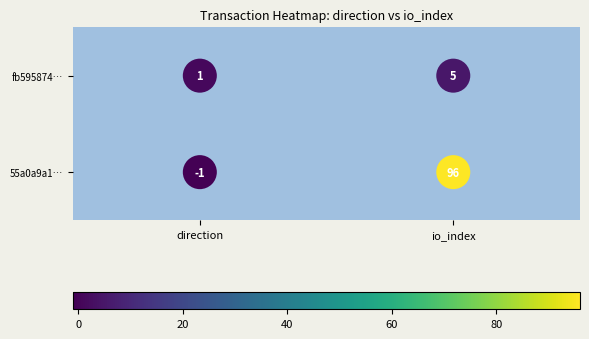

Reading left to right, list all the values displayed in this chart.

55a0a9a12a2cb6238828efb5c2b32f1a7d5d586: -1	96
fb595874f9730745b000cbaf5b956097bfd452a: 1	5